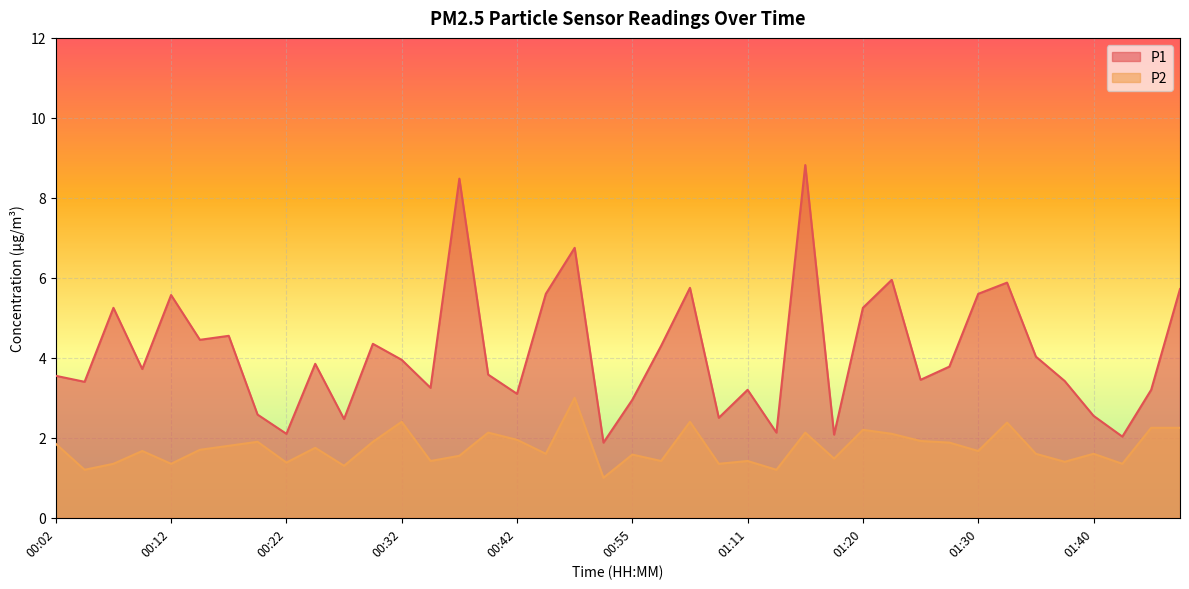

What is the sum of all P1 values?

165.0